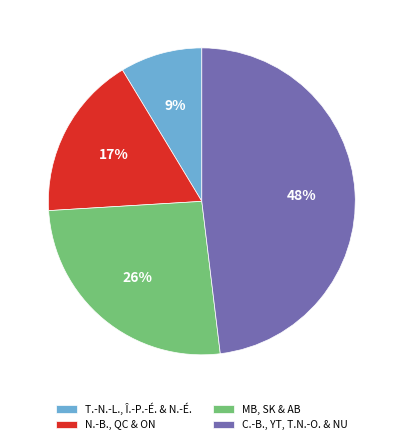

Combined, do N.-B., QC & ON and MB, SK & AB account for over 50%?

No